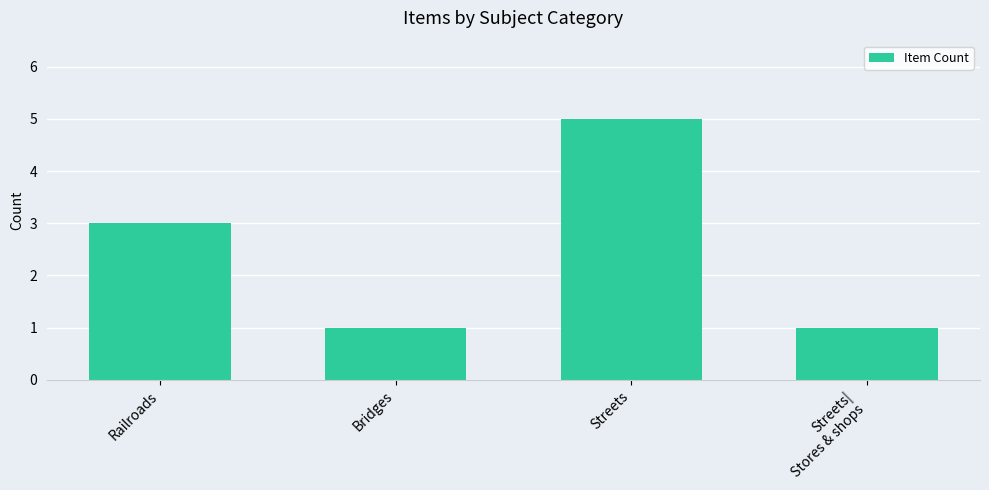

True or false: the data shows 5 at Railroads.

False